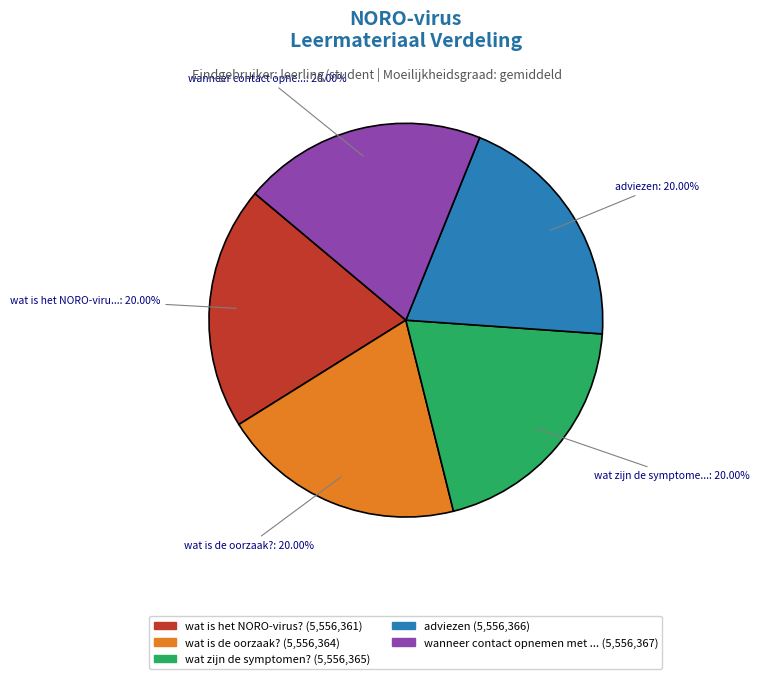

Does any single category account for the majority?

No